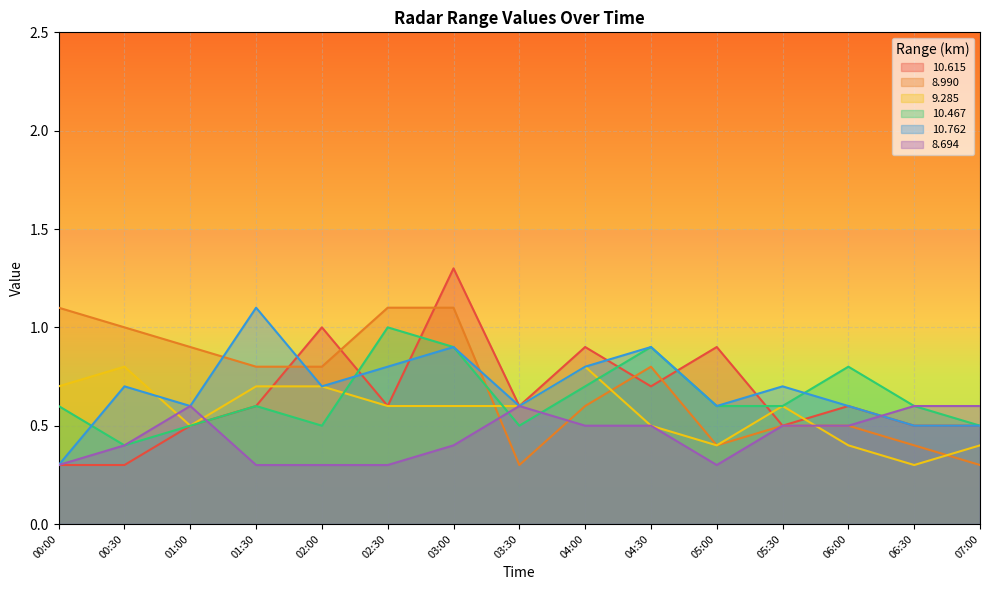

In 10.762, how many points are lower than both neighbors (excluding endpoints)?

4